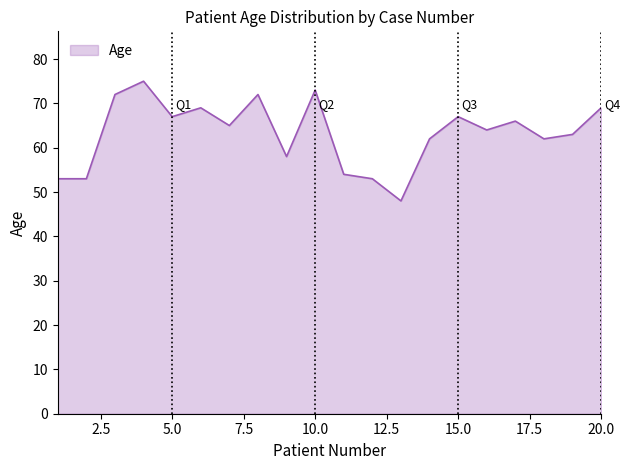

What is the difference between the maximum and minimum values?

27